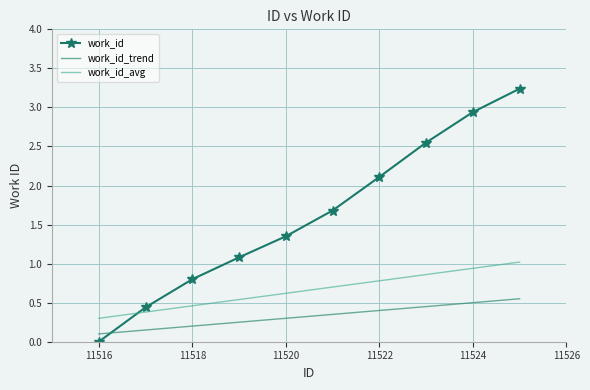

After their last crossing, which series has the higher values: work_id or work_id_trend?

work_id